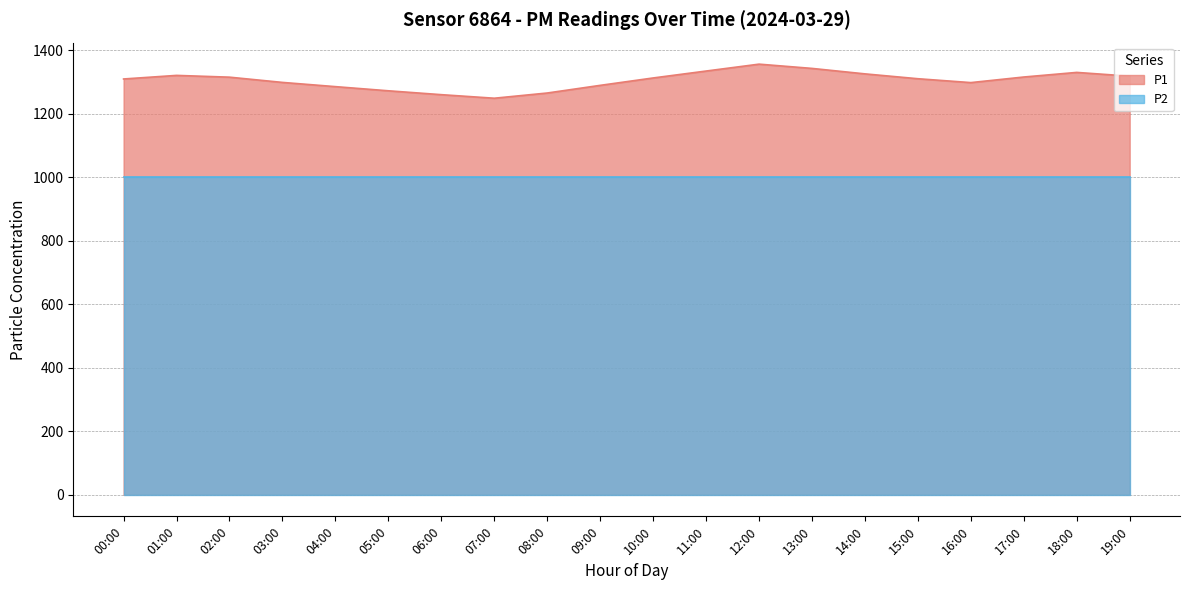

What is the value of the 16th point from the left?

1310.3